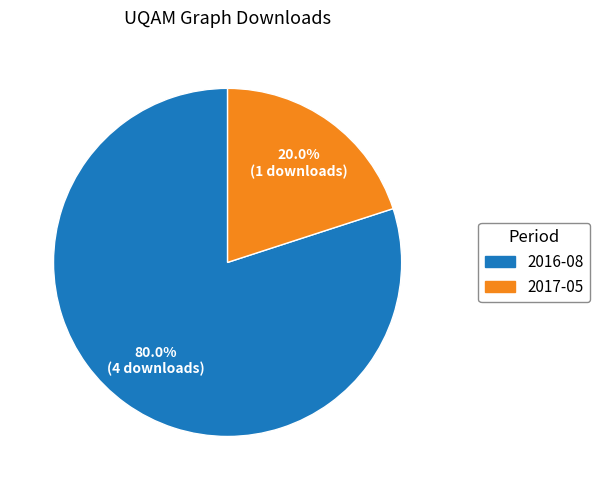

What portion of the pie excludes 2016-08?

20.0%